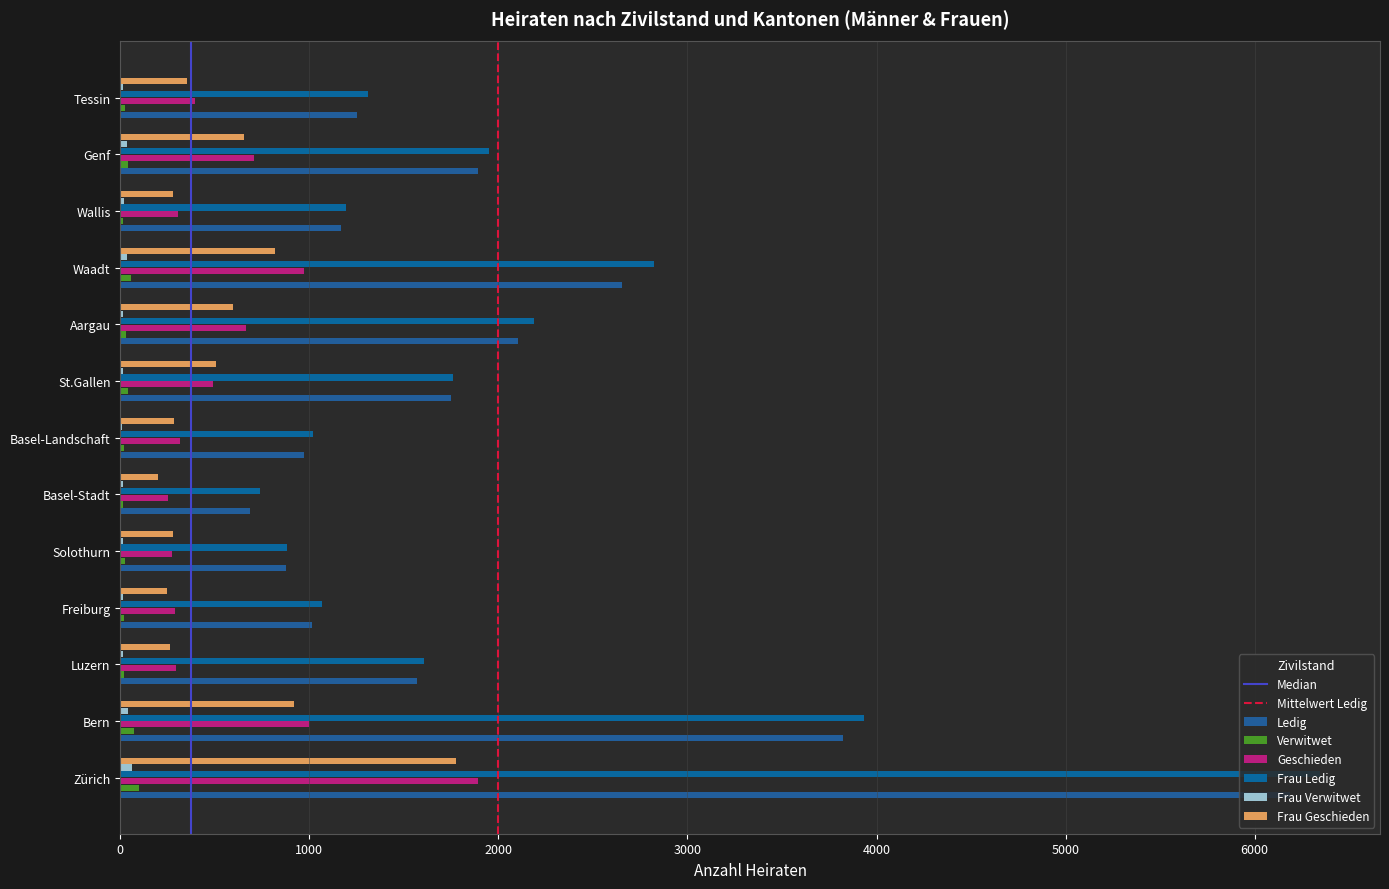

How many series are shown in this chart?

6